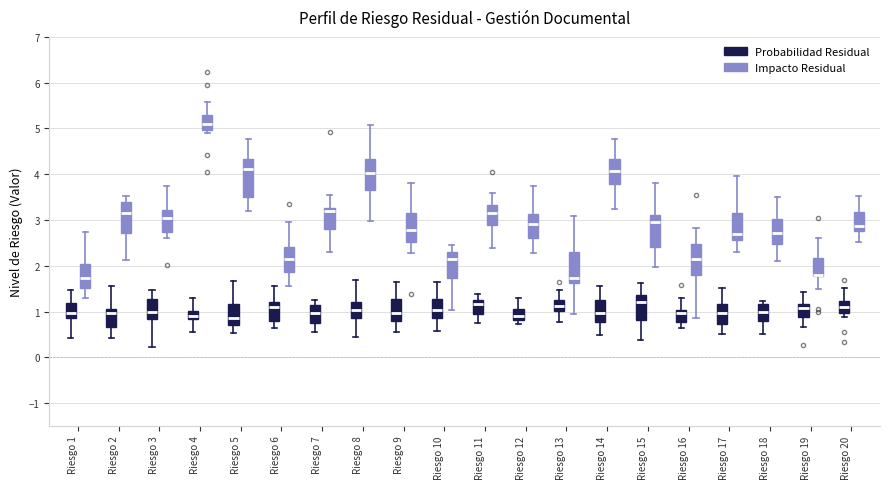

Reading left to right, read every box against the y-axis: the position of its median line, the range the box covers, and the ends of its whiskers. The values are not printed on the chart, so give them approximately, as read against the axis.

Riesgo 1 (Probabilidad Residual): median 1.0, box 0.9 to 1.2, whiskers 0.4 to 1.5
Riesgo 1 (Impacto Residual): median 1.7, box 1.5 to 2.0, whiskers 1.3 to 2.7
Riesgo 2 (Probabilidad Residual): median 1.0, box 0.7 to 1.1, whiskers 0.4 to 1.6
Riesgo 2 (Impacto Residual): median 3.2, box 2.7 to 3.4, whiskers 2.1 to 3.5
Riesgo 3 (Probabilidad Residual): median 1.0, box 0.8 to 1.3, whiskers 0.2 to 1.5
Riesgo 3 (Impacto Residual): median 3.0, box 2.7 to 3.2, whiskers 2.6 to 3.7
Riesgo 4 (Probabilidad Residual): median 0.9, box 0.8 to 1.0, whiskers 0.6 to 1.3
Riesgo 4 (Impacto Residual): median 5.1, box 5.0 to 5.3, whiskers 4.9 to 5.6
Riesgo 5 (Probabilidad Residual): median 0.8, box 0.7 to 1.2, whiskers 0.5 to 1.7
Riesgo 5 (Impacto Residual): median 4.1, box 3.5 to 4.3, whiskers 3.2 to 4.8
Riesgo 6 (Probabilidad Residual): median 1.1, box 0.8 to 1.2, whiskers 0.6 to 1.6
Riesgo 6 (Impacto Residual): median 2.1, box 1.9 to 2.4, whiskers 1.6 to 2.9
Riesgo 7 (Probabilidad Residual): median 1.0, box 0.7 to 1.1, whiskers 0.5 to 1.3
Riesgo 7 (Impacto Residual): median 3.2, box 2.8 to 3.3, whiskers 2.3 to 3.5
Riesgo 8 (Probabilidad Residual): median 1.0, box 0.9 to 1.2, whiskers 0.4 to 1.7
Riesgo 8 (Impacto Residual): median 4.0, box 3.7 to 4.3, whiskers 3.0 to 5.1
Riesgo 9 (Probabilidad Residual): median 1.0, box 0.8 to 1.3, whiskers 0.5 to 1.6
Riesgo 9 (Impacto Residual): median 2.8, box 2.5 to 3.1, whiskers 2.3 to 3.8
Riesgo 10 (Probabilidad Residual): median 1.0, box 0.9 to 1.3, whiskers 0.6 to 1.6
Riesgo 10 (Impacto Residual): median 2.1, box 1.7 to 2.3, whiskers 1.0 to 2.4
Riesgo 11 (Probabilidad Residual): median 1.2 (just below the box's upper edge), box 0.9 to 1.2, whiskers 0.8 to 1.4
Riesgo 11 (Impacto Residual): median 3.2, box 2.9 to 3.3, whiskers 2.4 to 3.6
Riesgo 12 (Probabilidad Residual): median 0.9, box 0.8 to 1.0, whiskers 0.7 to 1.3
Riesgo 12 (Impacto Residual): median 2.9, box 2.6 to 3.1, whiskers 2.3 to 3.7
Riesgo 13 (Probabilidad Residual): median 1.1, box 1.0 to 1.2, whiskers 0.8 to 1.5
Riesgo 13 (Impacto Residual): median 1.7, box 1.6 to 2.3, whiskers 0.9 to 3.1
Riesgo 14 (Probabilidad Residual): median 1.0, box 0.8 to 1.3, whiskers 0.5 to 1.5
Riesgo 14 (Impacto Residual): median 4.1, box 3.8 to 4.3, whiskers 3.2 to 4.8
Riesgo 15 (Probabilidad Residual): median 1.2, box 0.8 to 1.4, whiskers 0.4 to 1.6
Riesgo 15 (Impacto Residual): median 3.0, box 2.4 to 3.1, whiskers 2.0 to 3.8
Riesgo 16 (Probabilidad Residual): median 1.0 (just below the box's upper edge), box 0.8 to 1.0, whiskers 0.6 to 1.3
Riesgo 16 (Impacto Residual): median 2.2, box 1.8 to 2.5, whiskers 0.8 to 2.8
Riesgo 17 (Probabilidad Residual): median 1.0, box 0.7 to 1.2, whiskers 0.5 to 1.5
Riesgo 17 (Impacto Residual): median 2.7, box 2.6 to 3.1, whiskers 2.3 to 4.0
Riesgo 18 (Probabilidad Residual): median 1.0, box 0.8 to 1.2, whiskers 0.5 to 1.2 (just above the box's upper edge)
Riesgo 18 (Impacto Residual): median 2.7, box 2.5 to 3.0, whiskers 2.1 to 3.5
Riesgo 19 (Probabilidad Residual): median 1.1, box 0.9 to 1.2, whiskers 0.7 to 1.4
Riesgo 19 (Impacto Residual): median 1.8 (drawn on the box's lower edge), box 1.8 to 2.2, whiskers 1.5 to 2.6
Riesgo 20 (Probabilidad Residual): median 1.1, box 1.0 to 1.2, whiskers 0.9 to 1.5
Riesgo 20 (Impacto Residual): median 2.9, box 2.8 to 3.2, whiskers 2.5 to 3.5